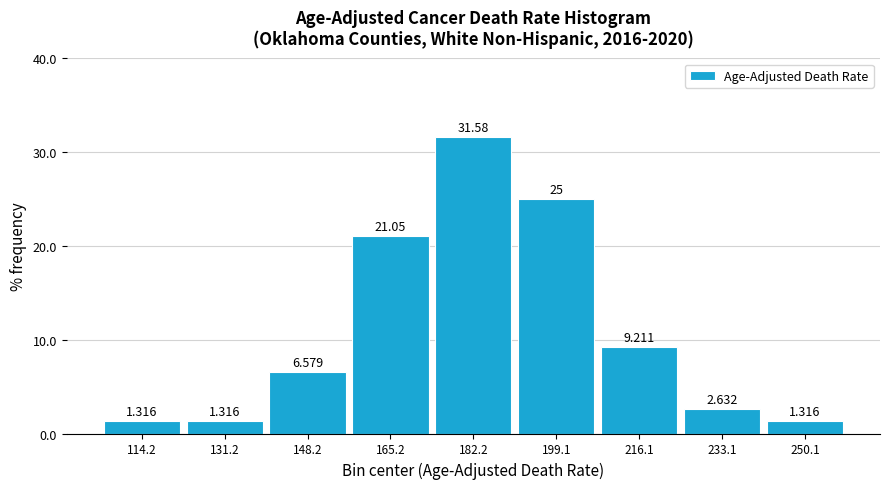

What is the height of the bar covering 140 to 156 on the x-axis? The bar edges are not printed on the chart, so give them approximately, as read against the axis.

6.579